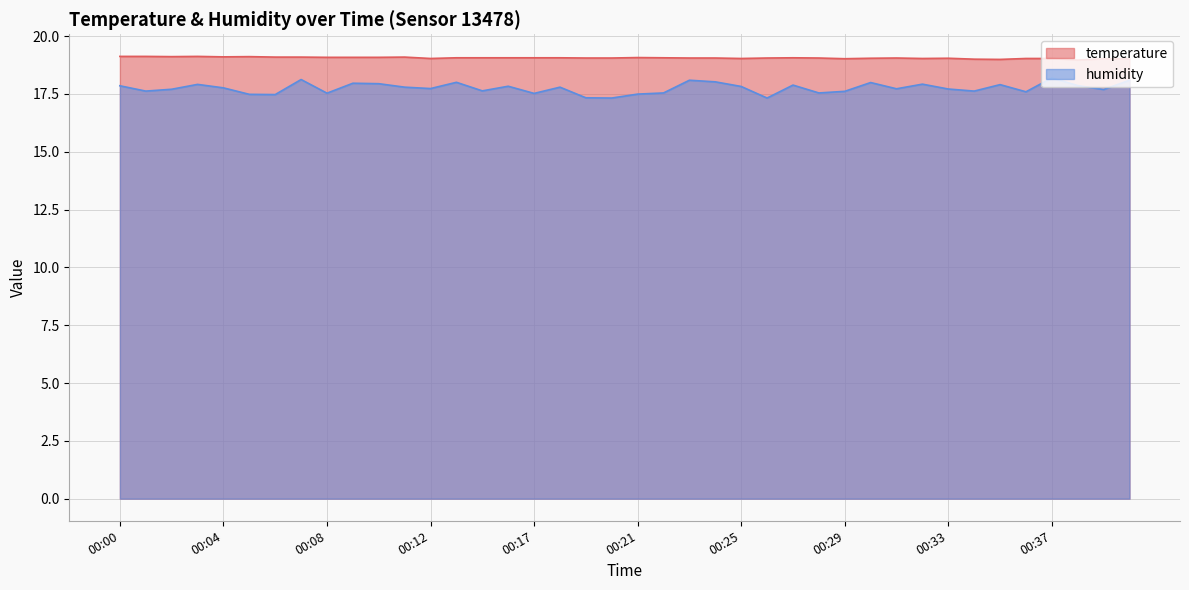

True or false: humidity has a value of 17.6 at 00:34.

True